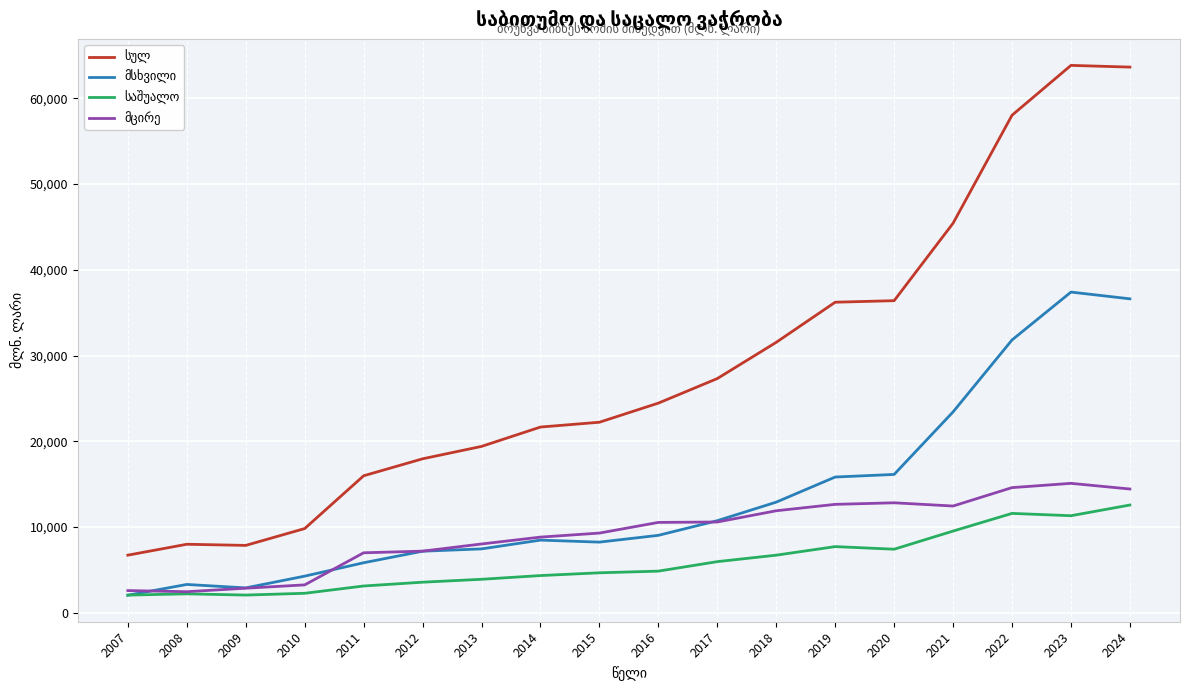

Is this an area chart (filled region under the line)?

No